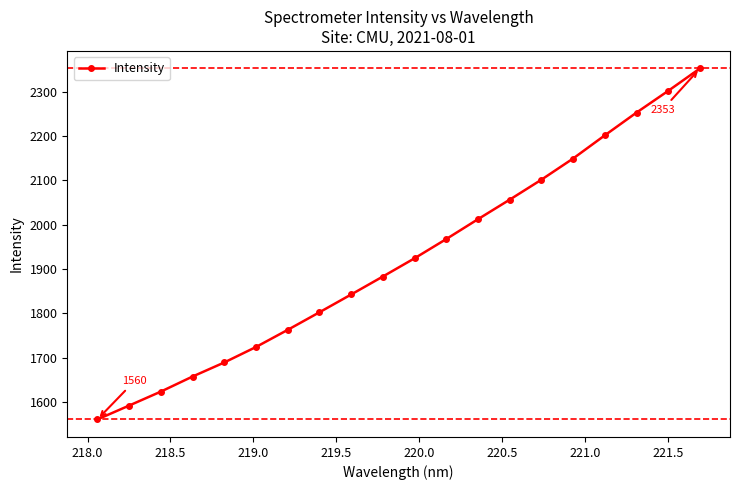

What is the value of the 4th point from the left?

1657.3